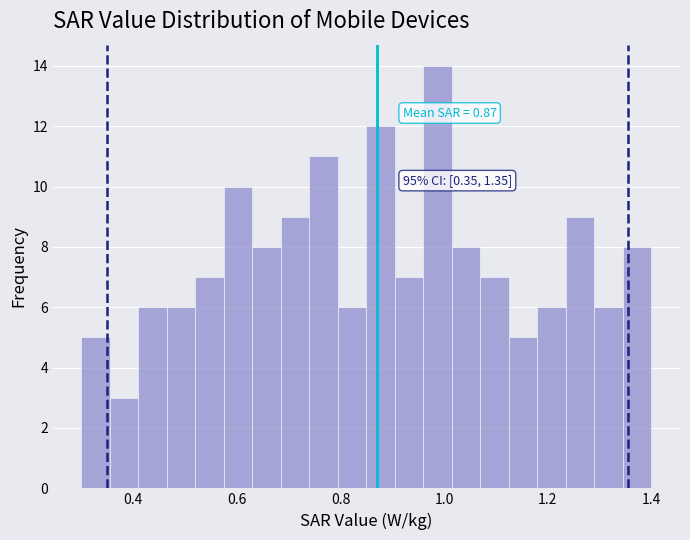

Read against the x-axis, roughly where is the centre of the tallest bar?

0.98